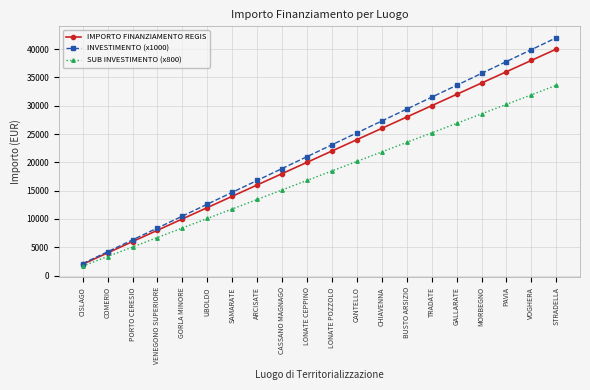

What is the difference between the second highest and second lowest values in the IMPORTO FINANZIAMENTO REGIS series?

34000